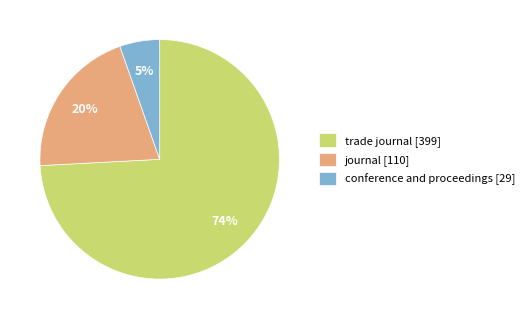

Which category has the smallest portion of the pie?

conference and proceedings